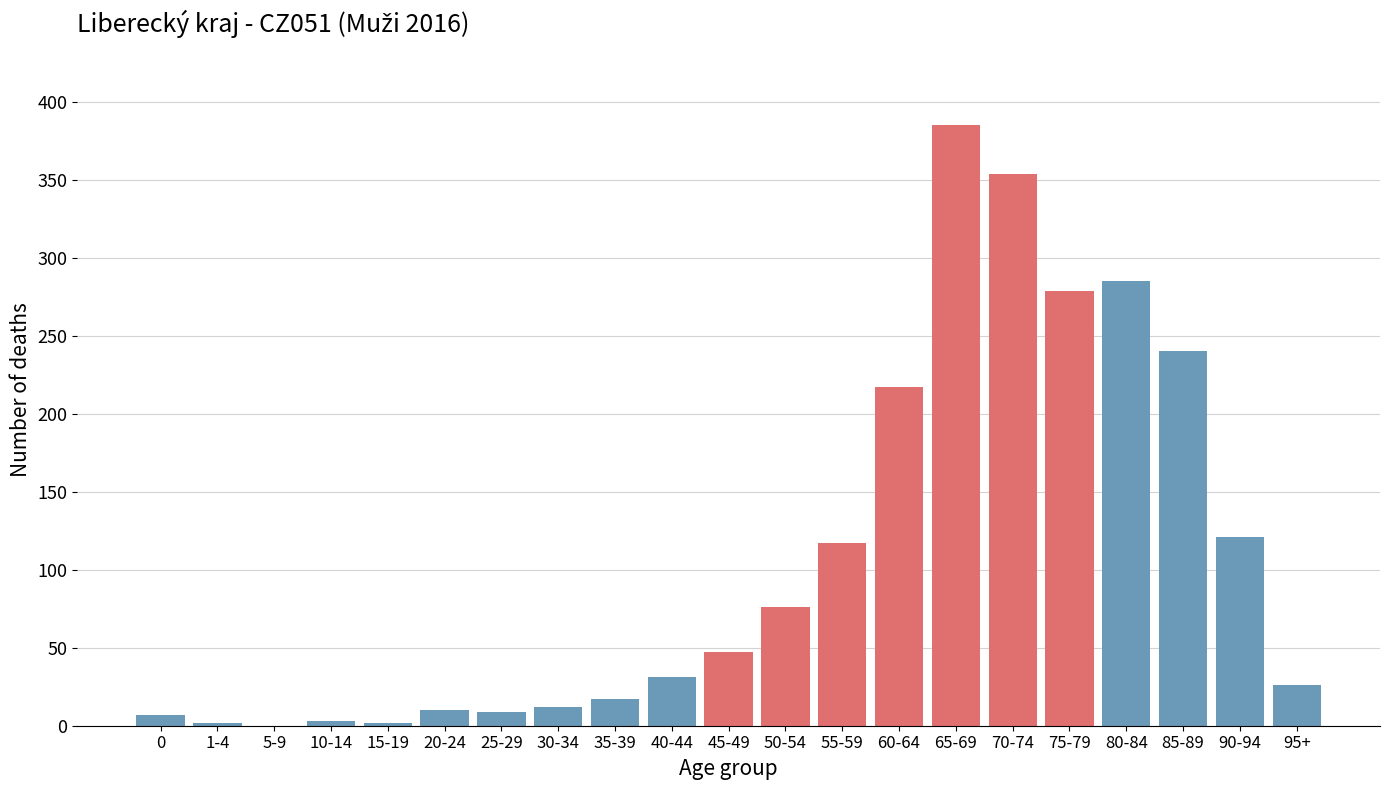

Which label corresponds to the largest value in the chart?

65-69